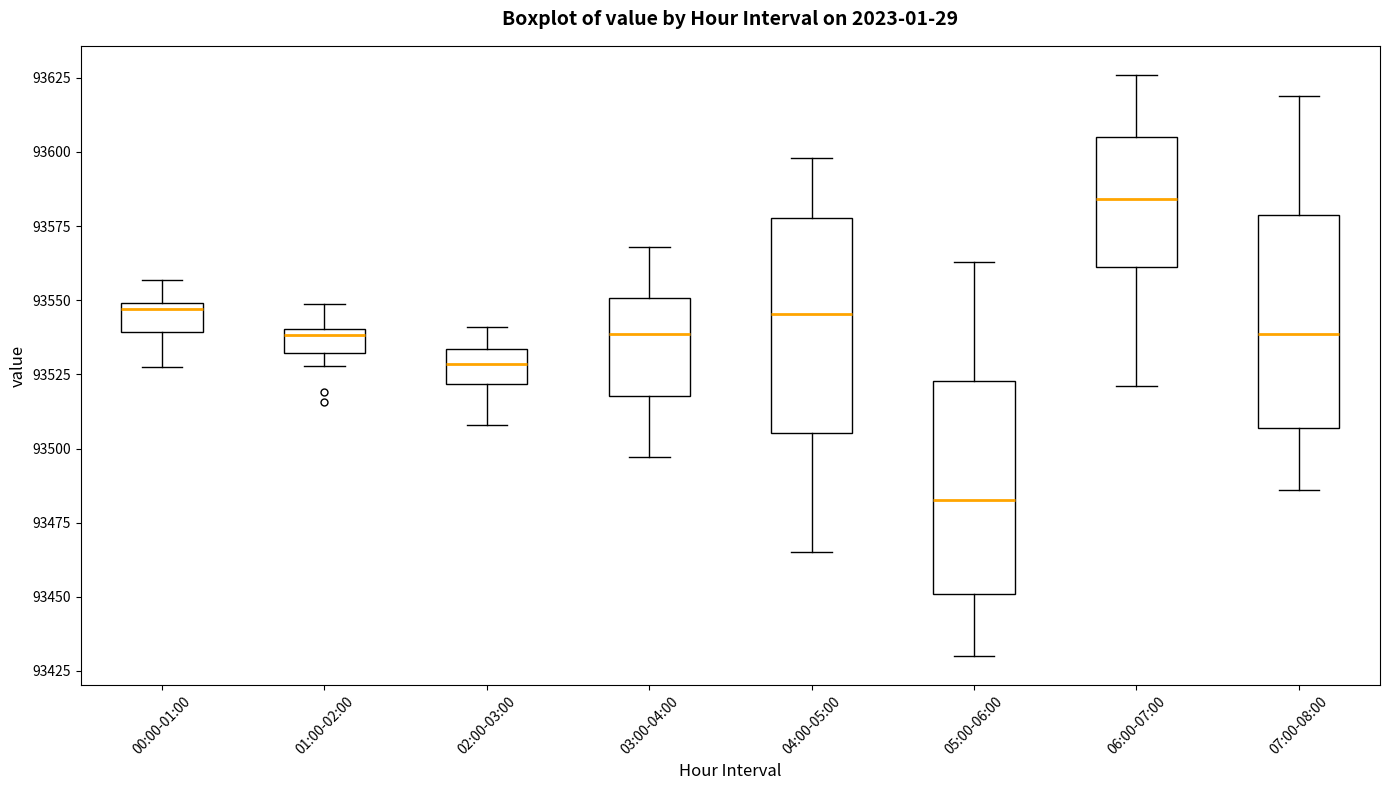

Which box's median line is the lowest?

05:00-06:00